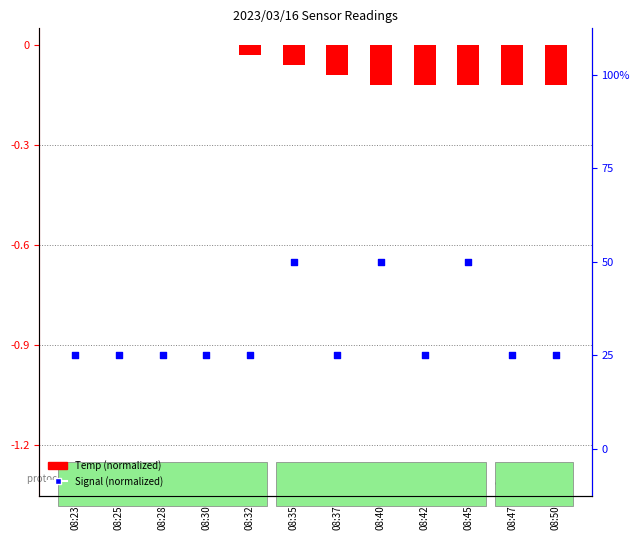

Is the value of Signal (normalized) at 08:32 greater than the value of Temp (normalized) at 08:28?

Yes